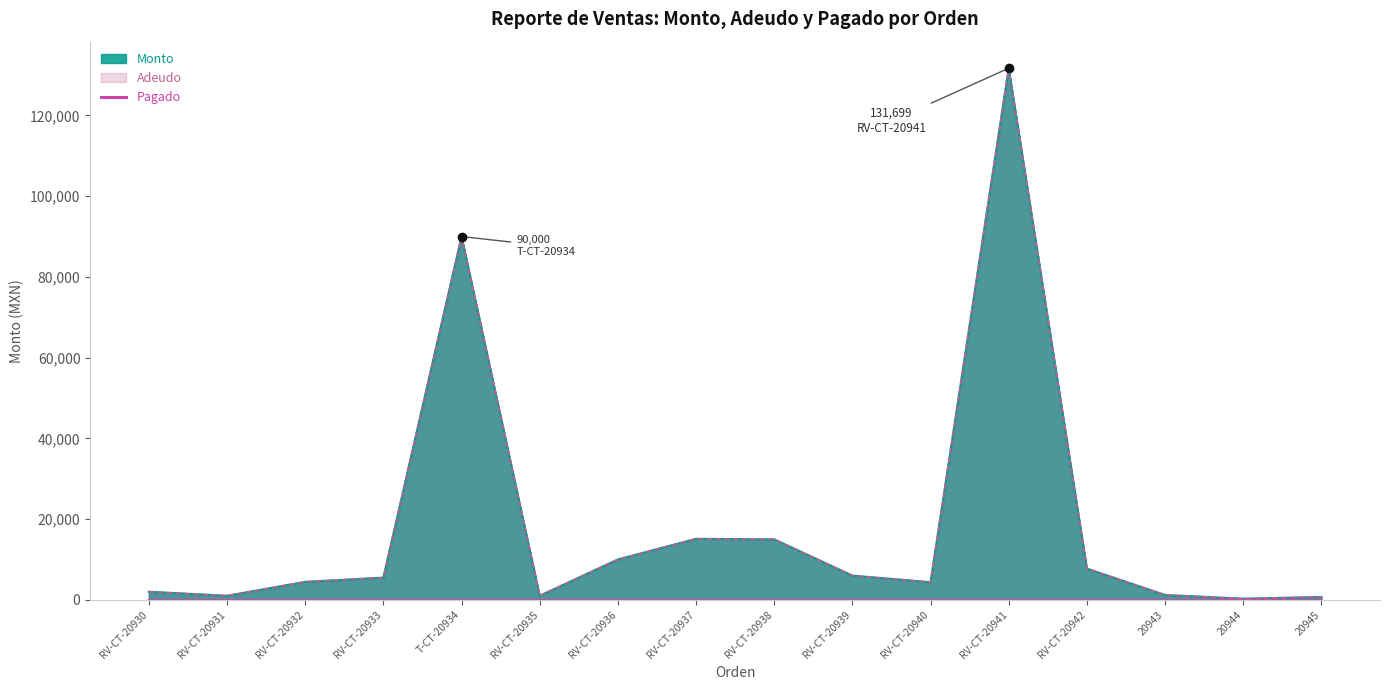

What position from the right is RV-CT-20942?

4